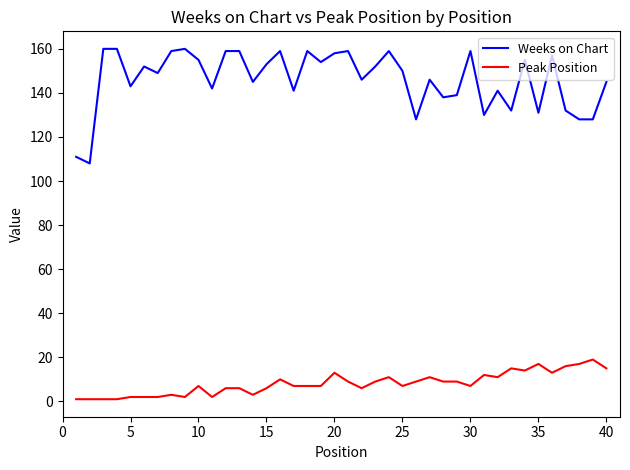

Is this an area chart (filled region under the line)?

No